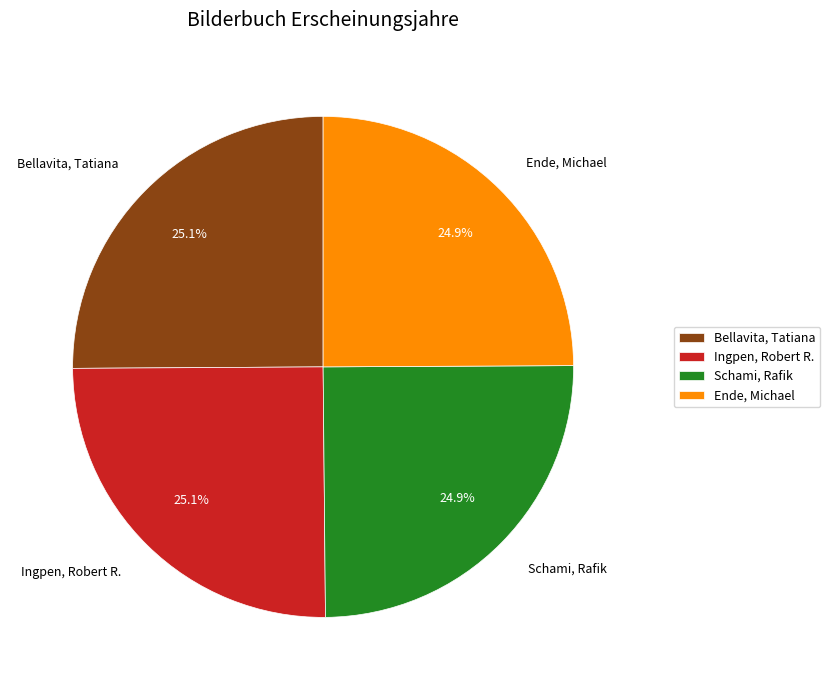

Combined, what portion of the pie is Schami, Rafik and Bellavita, Tatiana?

50.0%